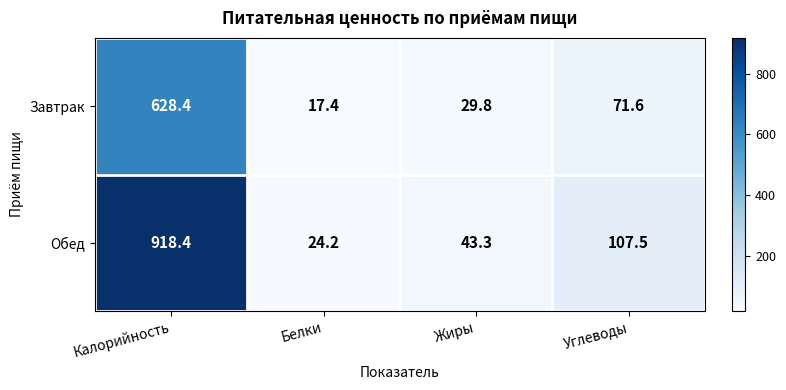

Reading left to right, what are all the values shown in this chart?

Завтрак: 628.4	17.4	29.8	71.6
Обед: 918.4	24.2	43.3	107.5